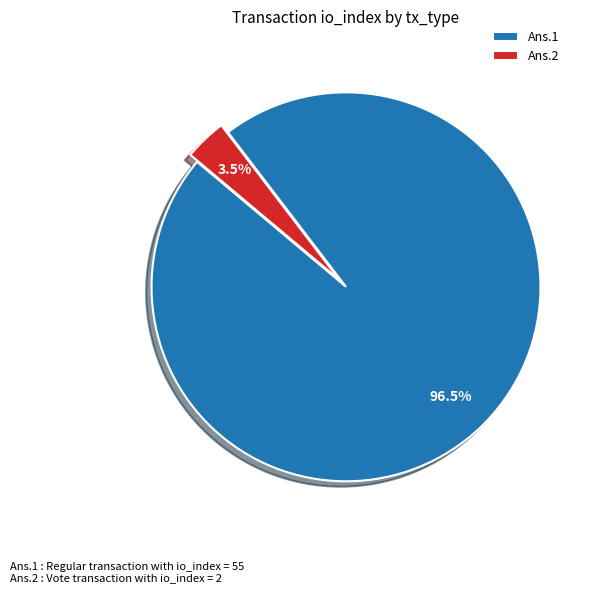

Which slice is the smallest?

Ans.2